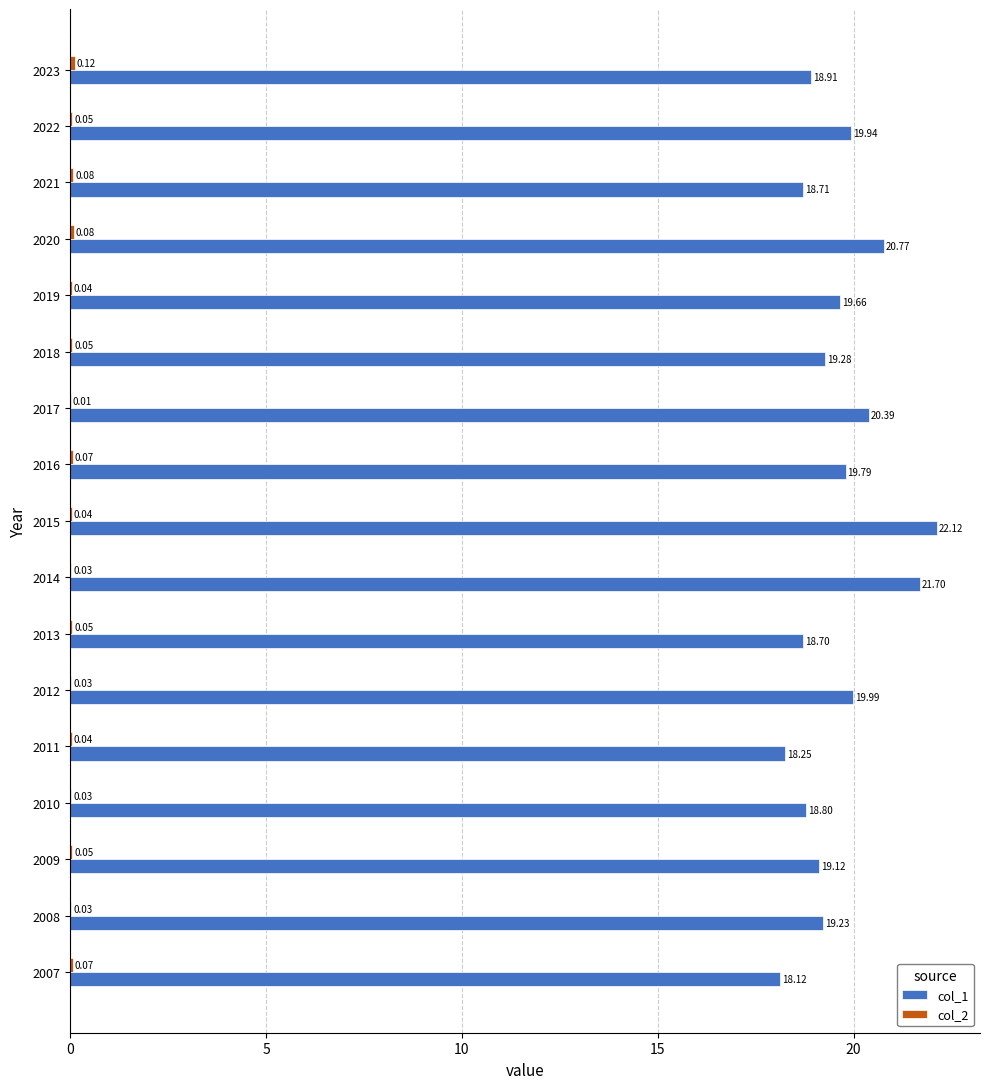

Which series has the largest total across all categories?

col_1